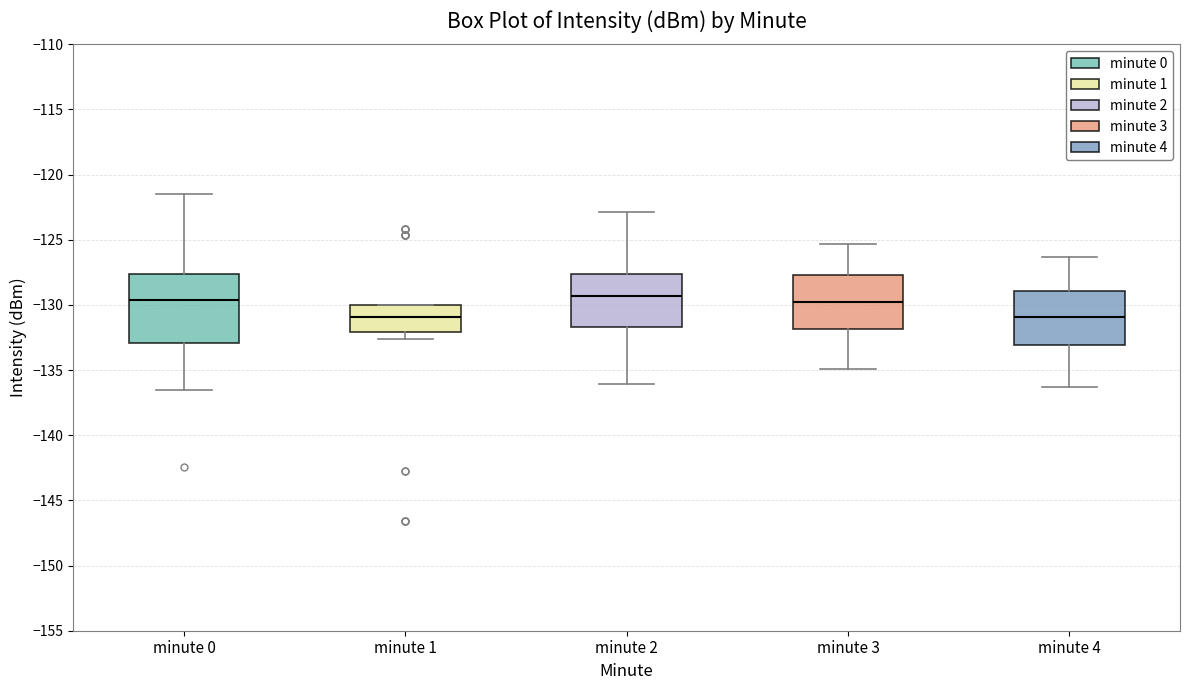

Which box is the tallest, from its lower edge to its upper edge?

minute 0